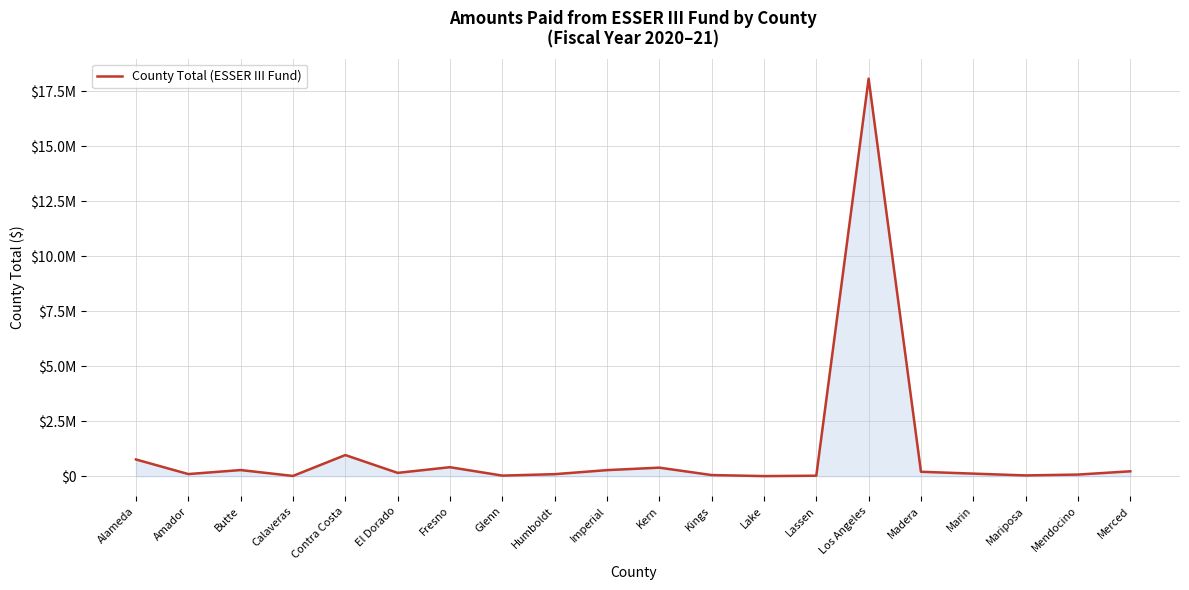

Where is the first local maximum?

Butte